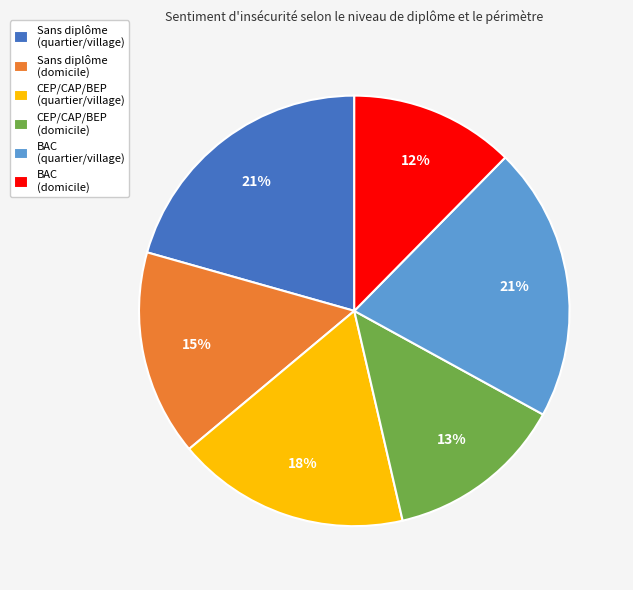

What percentage is the Sans diplôme (domicile) slice, to the nearest percent?

15%